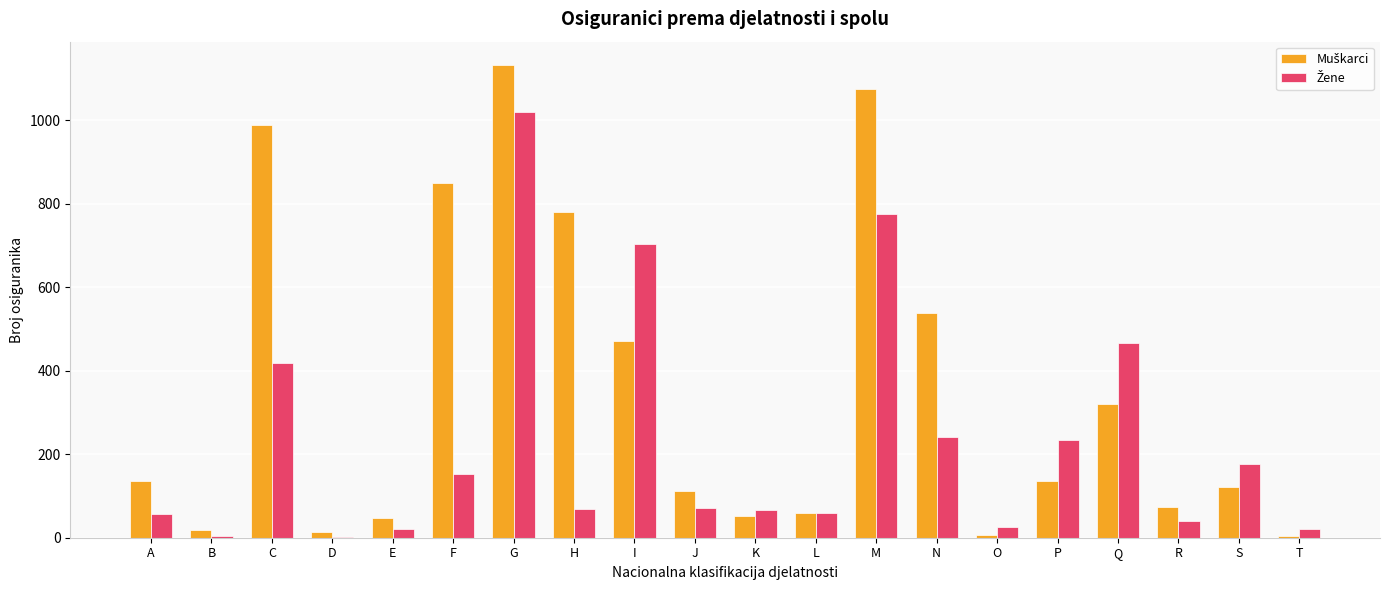

At which category is the sum across all series the highest?

G